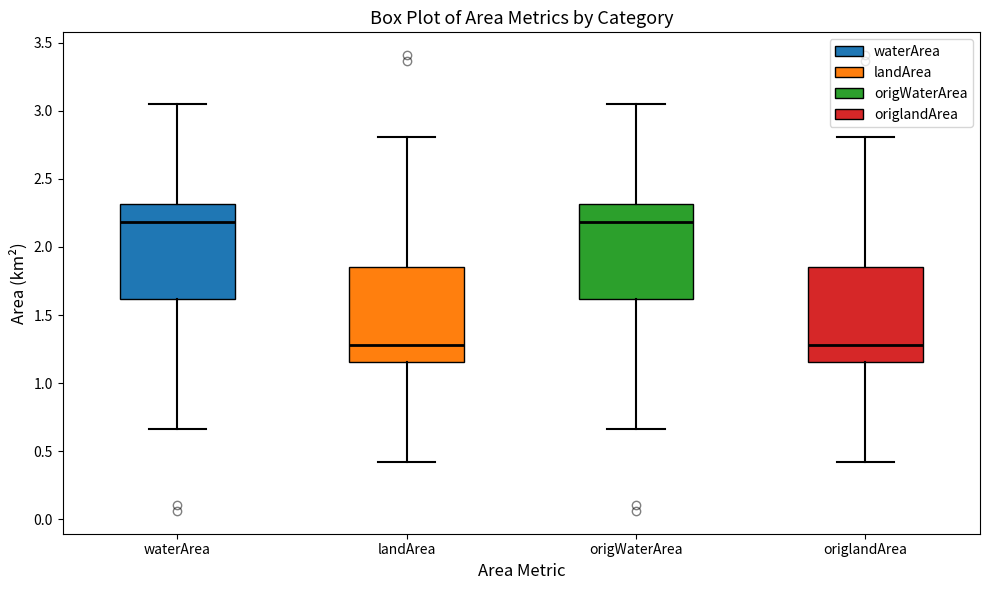

Where does the lower whisker of the box for waterArea end on the y-axis? The values are not printed on the chart, so give them approximately, as read against the axis.

0.65